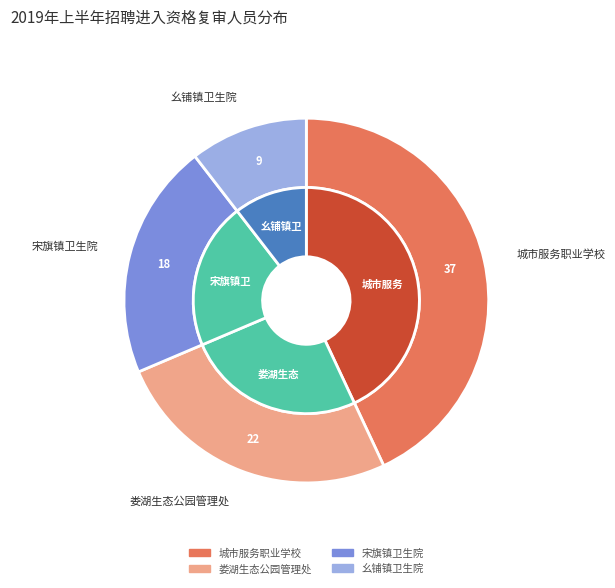

To the nearest percent, what is the difference between the largest and smallest slice percentages?

33%